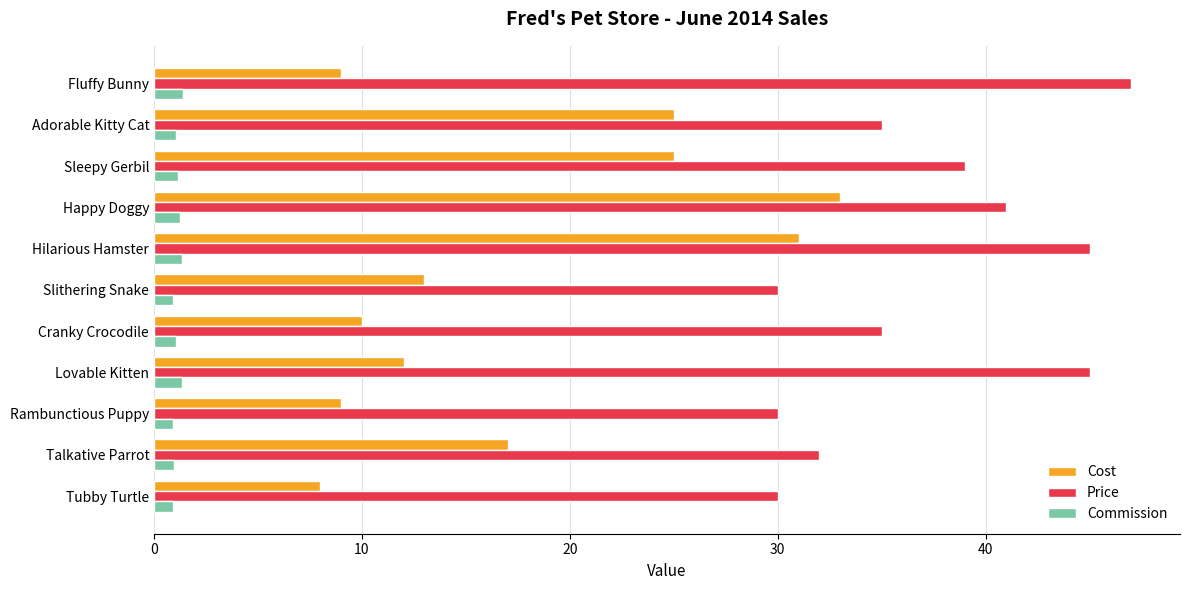

List the series in order of their peak value, highest first.

Price, Cost, Commission